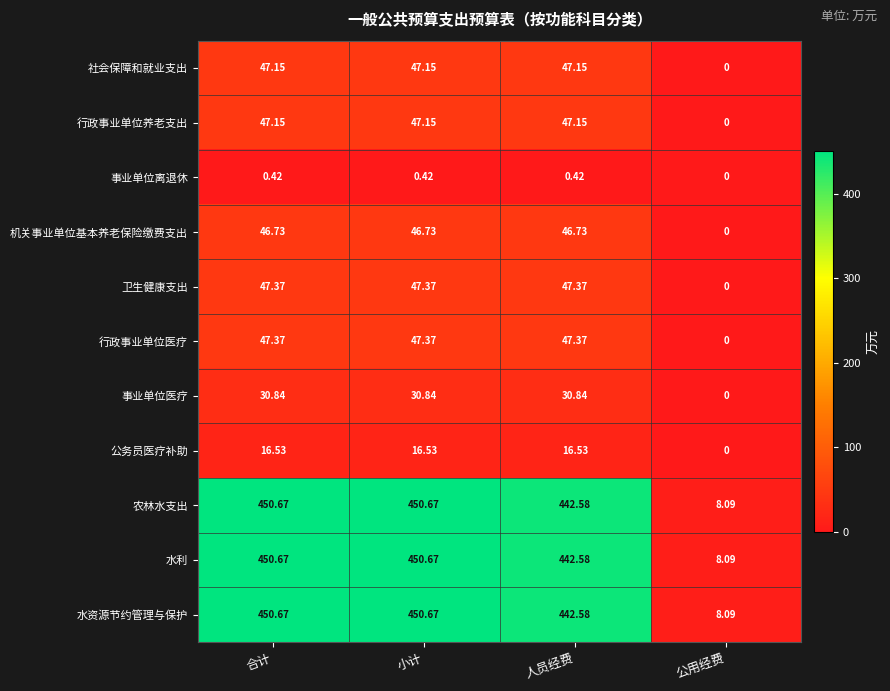

What is the spread (max minus min) of values at 公用经费?

8.1